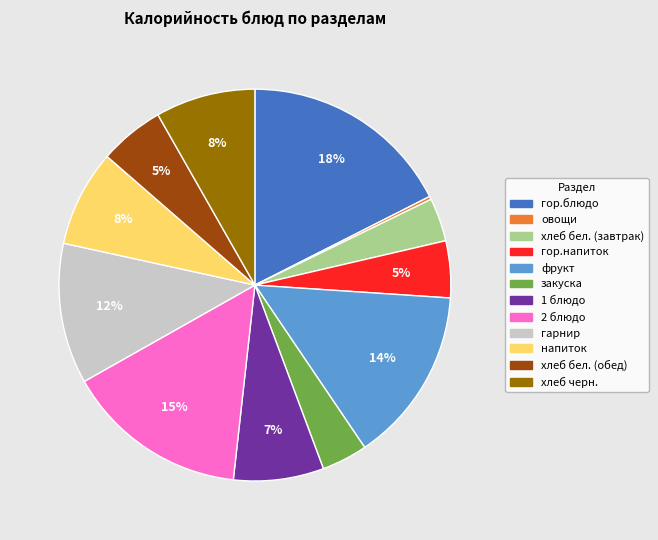

True or false: фрукт accounts for 14% of the total.

True